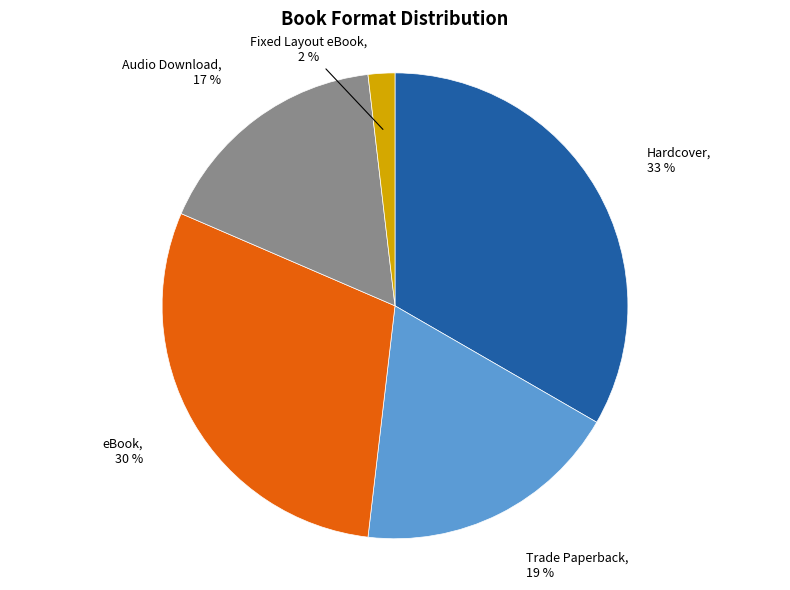

Is there any slice that represents more than half of the pie?

No